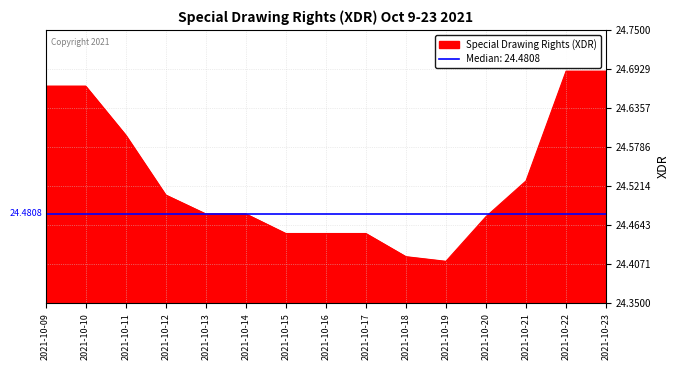

What is the sum of the values at 2021-10-19 and 2021-10-11?

49.0